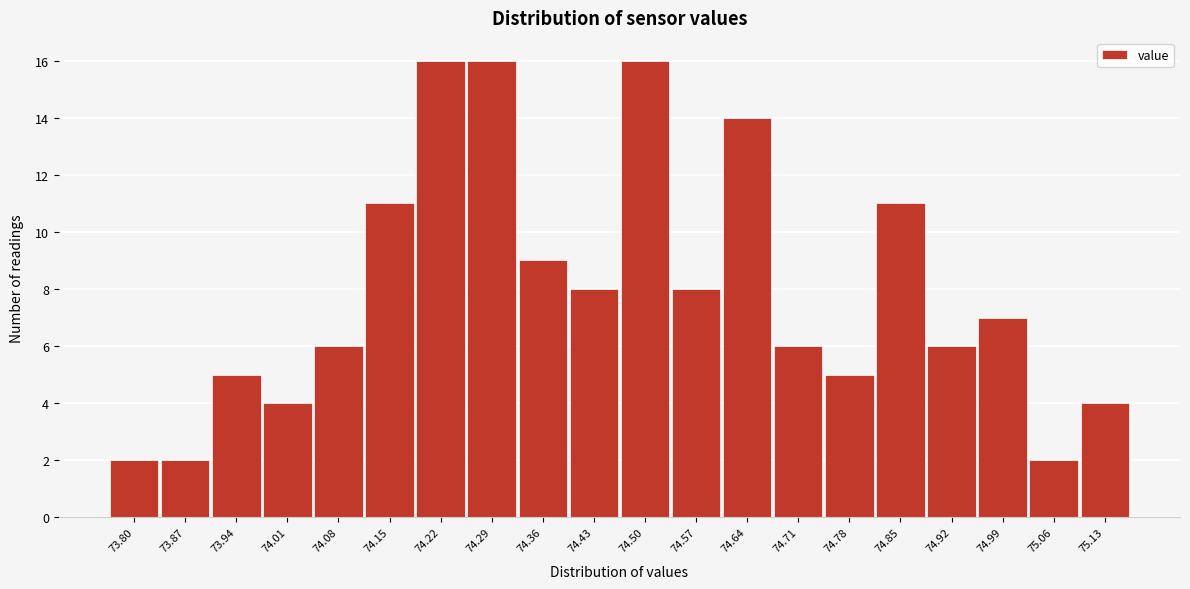

Reading right to left, what are all the values shown in this chart?

75.13=4	75.06=2	74.99=7	74.92=6	74.85=11	74.78=5	74.71=6	74.64=14	74.57=8	74.50=16	74.43=8	74.36=9	74.29=16	74.22=16	74.15=11	74.08=6	74.01=4	73.94=5	73.87=2	73.80=2